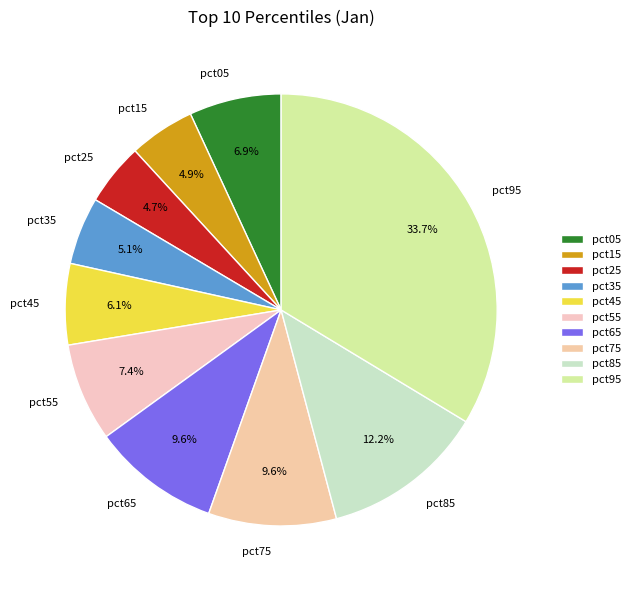

Is it true that pct35 is 5% of the pie?

True